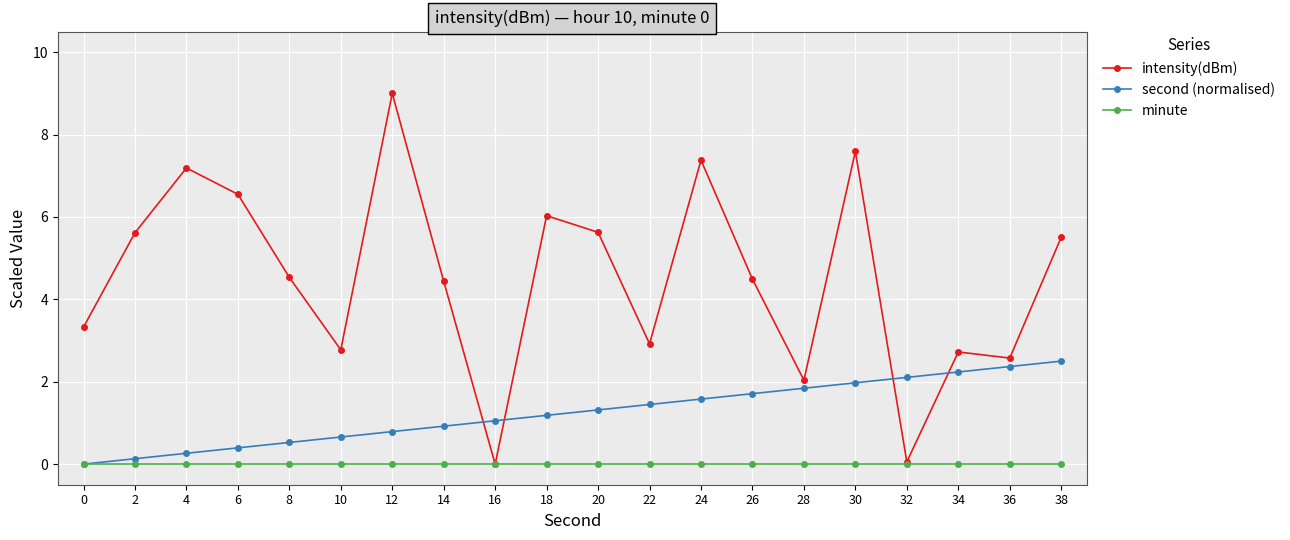

True or false: intensity(dBm) has more than 1 points higher than both neighbors.

True